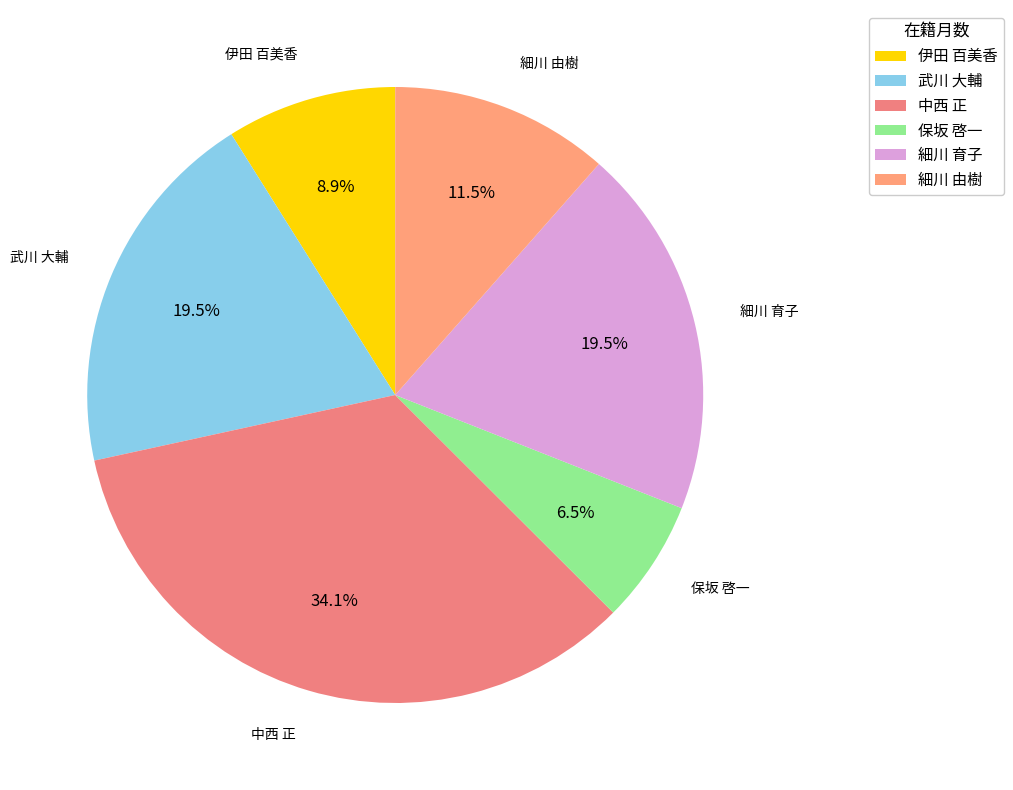

What is the smallest slice in the pie chart?

保坂 啓一